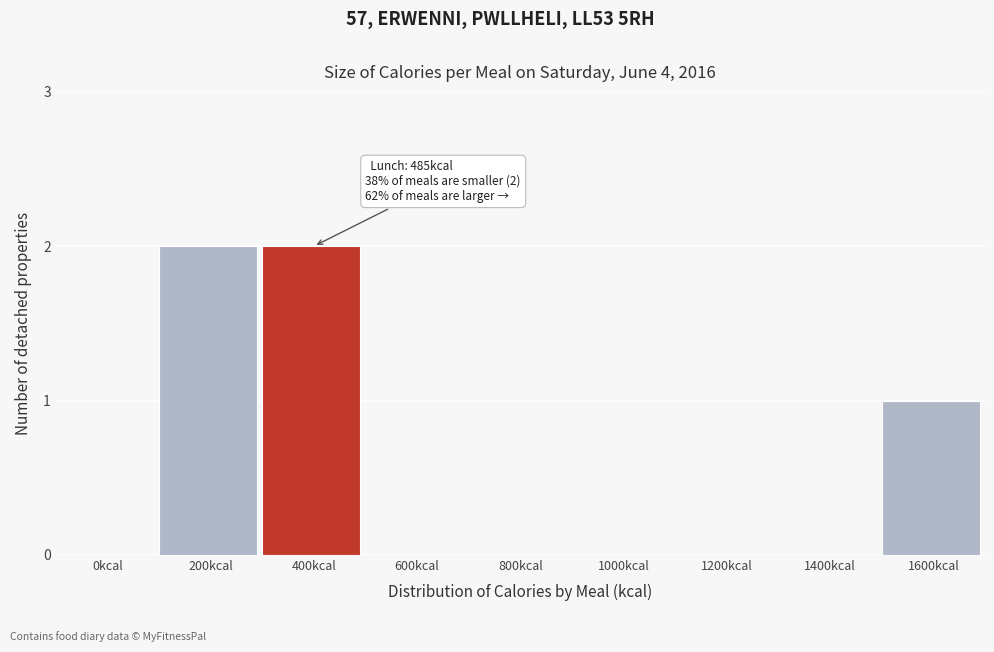

Reading left to right, list all the values displayed in this chart.

0kcal=0	200kcal=2	400kcal=2	600kcal=0	800kcal=0	1000kcal=0	1200kcal=0	1400kcal=0	1600kcal=1